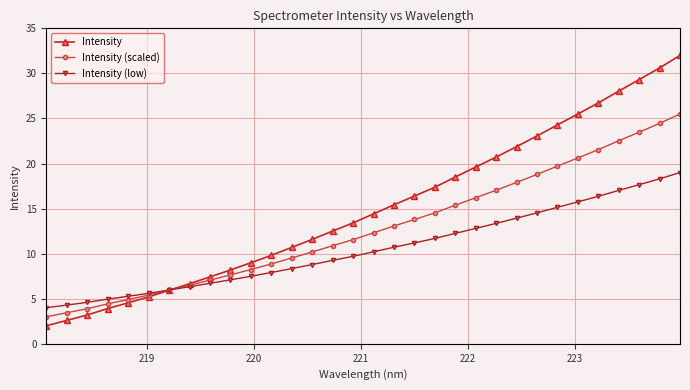

Count the number of categories in the chart.

32